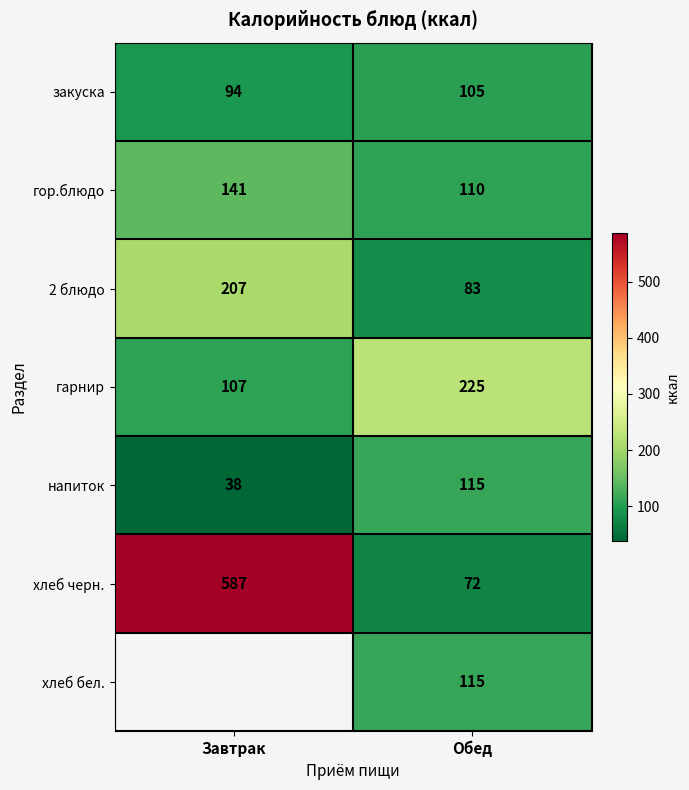

True or false: закуска has a value of 31 at Обед.

False